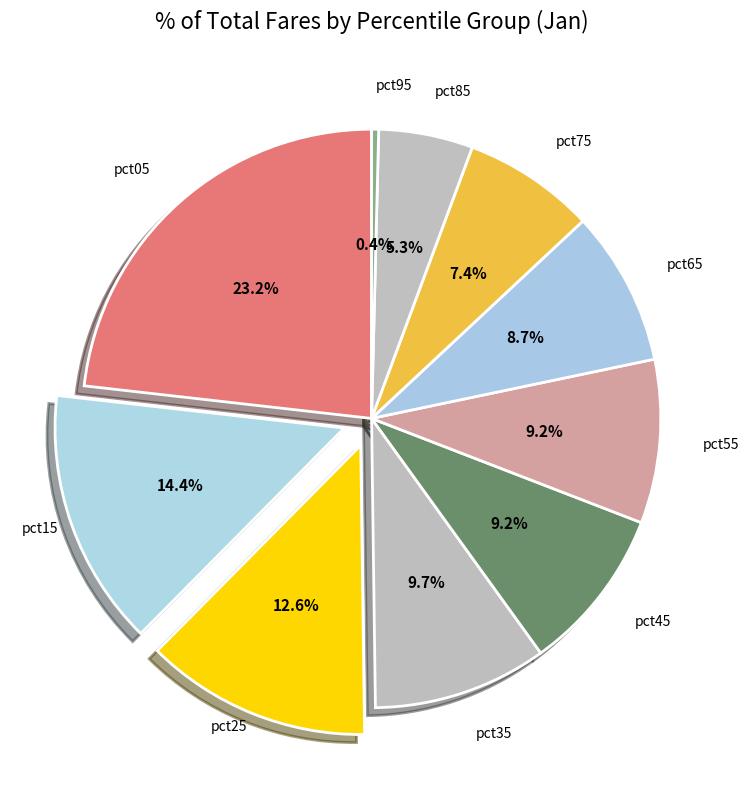

Which slice is the largest?

pct05